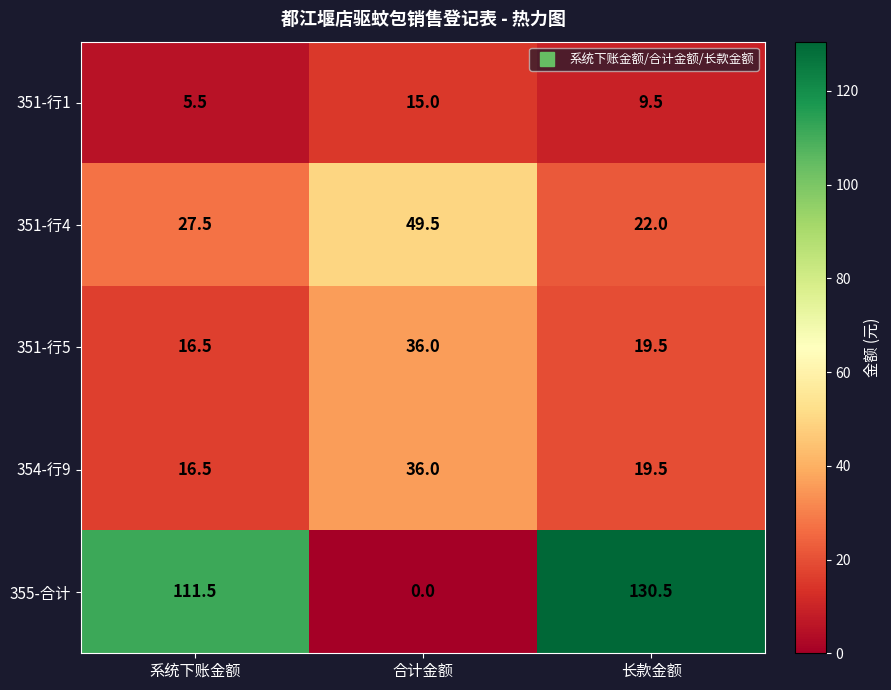

Reading left to right, list all the values displayed in this chart.

351-行1: 系统下账金额=5.5	合计金额=15.0	长款金额=9.5
351-行4: 系统下账金额=27.5	合计金额=49.5	长款金额=22.0
351-行5: 系统下账金额=16.5	合计金额=36.0	长款金额=19.5
354-行9: 系统下账金额=16.5	合计金额=36.0	长款金额=19.5
355-合计: 系统下账金额=111.5	合计金额=0.0	长款金额=130.5